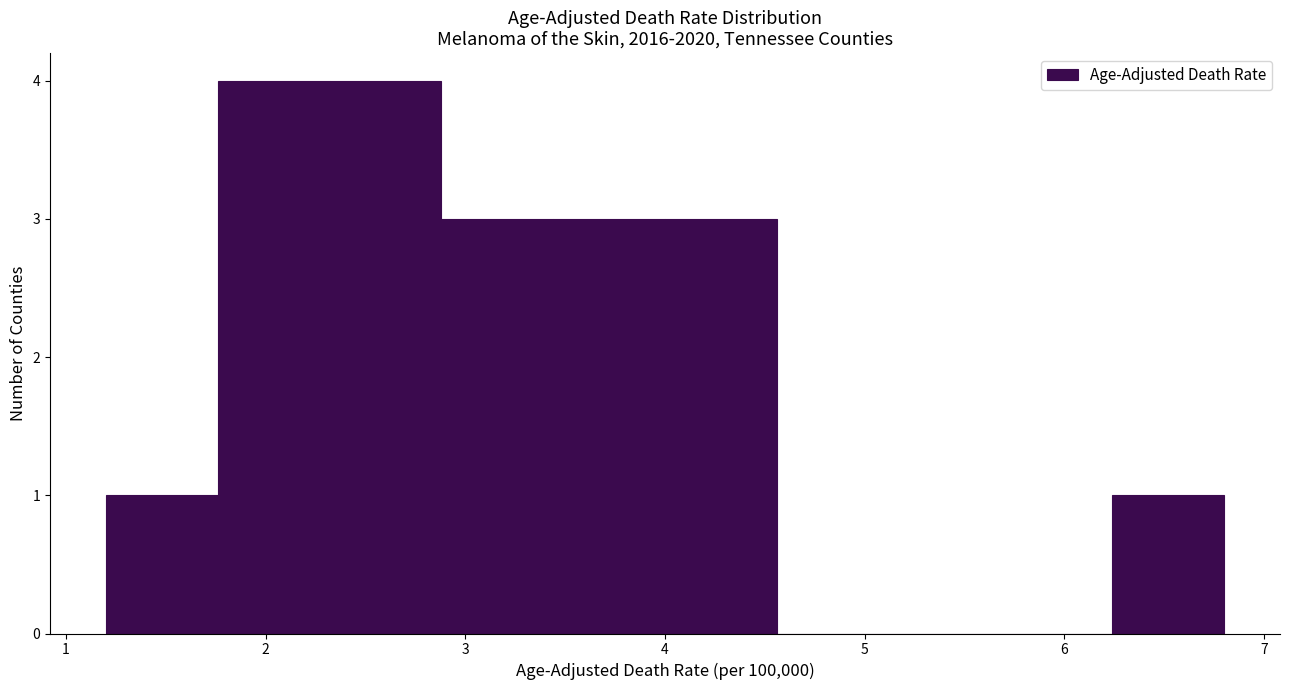

Reading left to right, transcribe this chart: for each bar, give the range it covers on the x-axis and its height. Neither the bar edges nor the heights are printed on the chart, so give them approximately, as read against the axes.

1.20 to 1.76: 1
1.76 to 2.32: 4
2.32 to 2.88: 4
2.88 to 3.44: 3
3.44 to 4.00: 3
4.00 to 4.56: 3
4.56 to 5.12: 0
5.12 to 5.68: 0
5.68 to 6.24: 0
6.24 to 6.80: 1